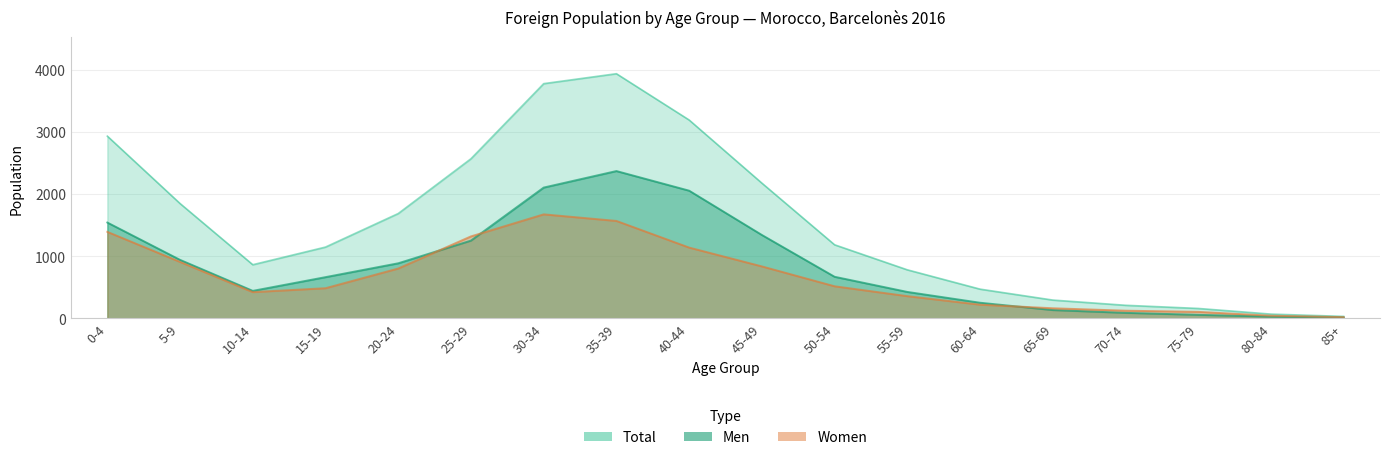

List the series in order of their peak value, highest first.

Total, Men, Women